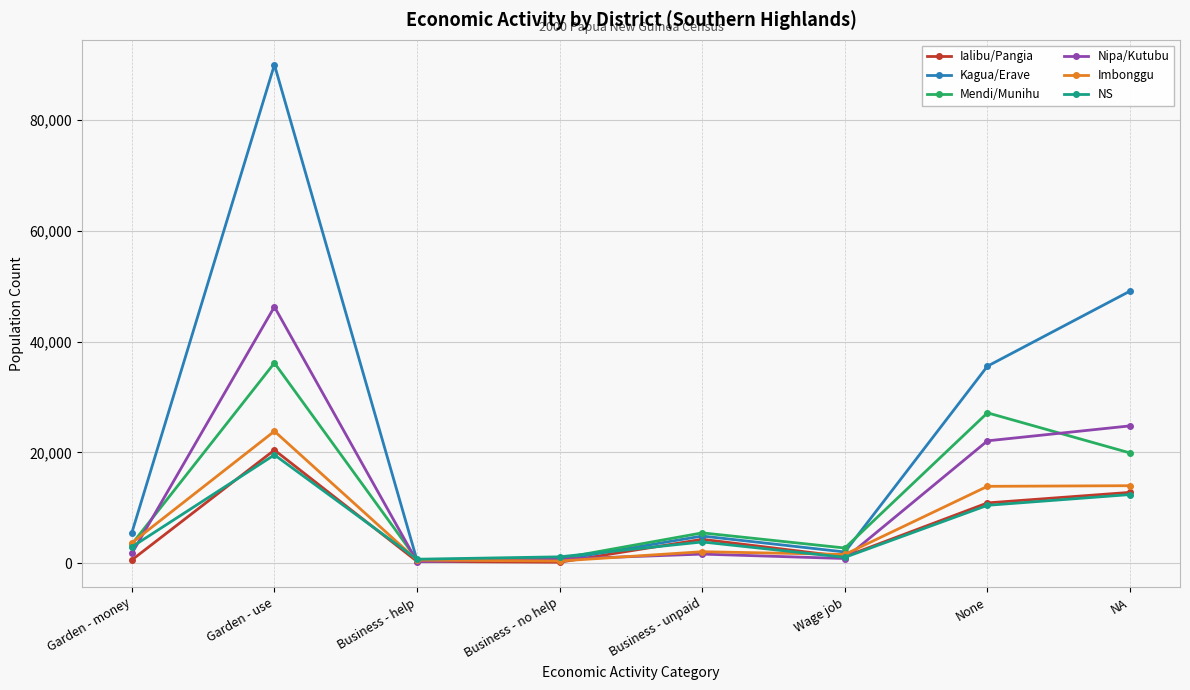

Is it true that Ialibu/Pangia equals 29457 at Garden - use?

False